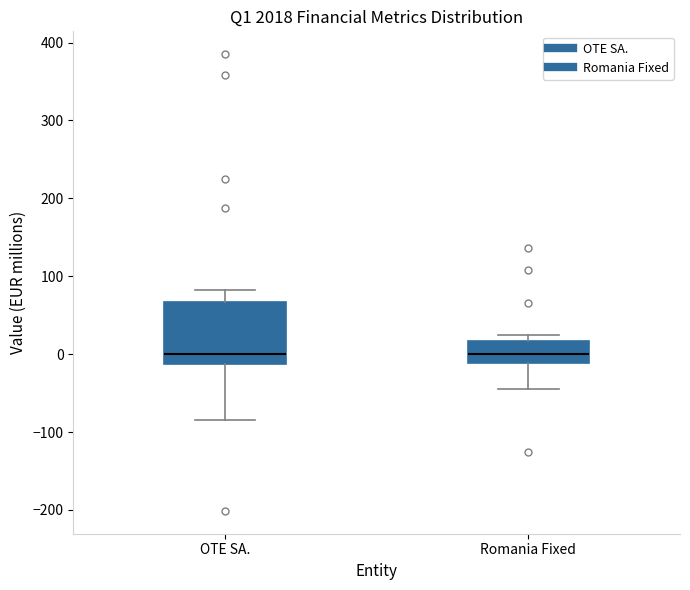

Which box is the tallest, from its lower edge to its upper edge?

OTE SA.